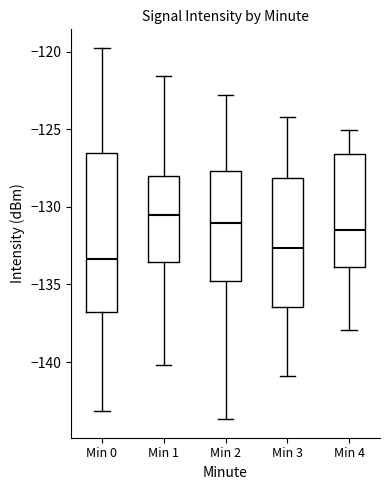

Reading left to right, transcribe this box plot: for each box, give where its median line is, the range the box spans, and where its two whiskers end, as read against the y-axis. The values are not printed on the chart, so give them approximately, as read against the axis.

Min 0: median -133.5, box -137.0 to -126.5, whiskers -143.0 to -120.0
Min 1: median -130.5, box -133.5 to -128.0, whiskers -140.0 to -121.5
Min 2: median -131.0, box -135.0 to -127.5, whiskers -143.5 to -123.0
Min 3: median -132.5, box -136.5 to -128.0, whiskers -141.0 to -124.0
Min 4: median -131.5, box -134.0 to -126.5, whiskers -138.0 to -125.0